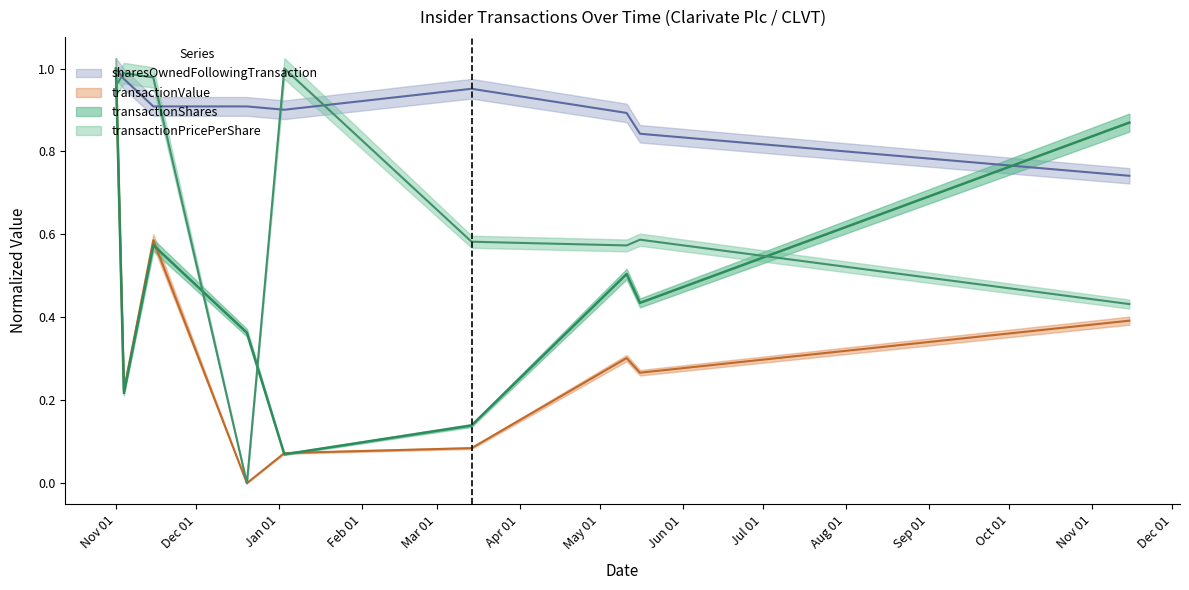

At which category is the sum across all series the highest?

2021-11-01